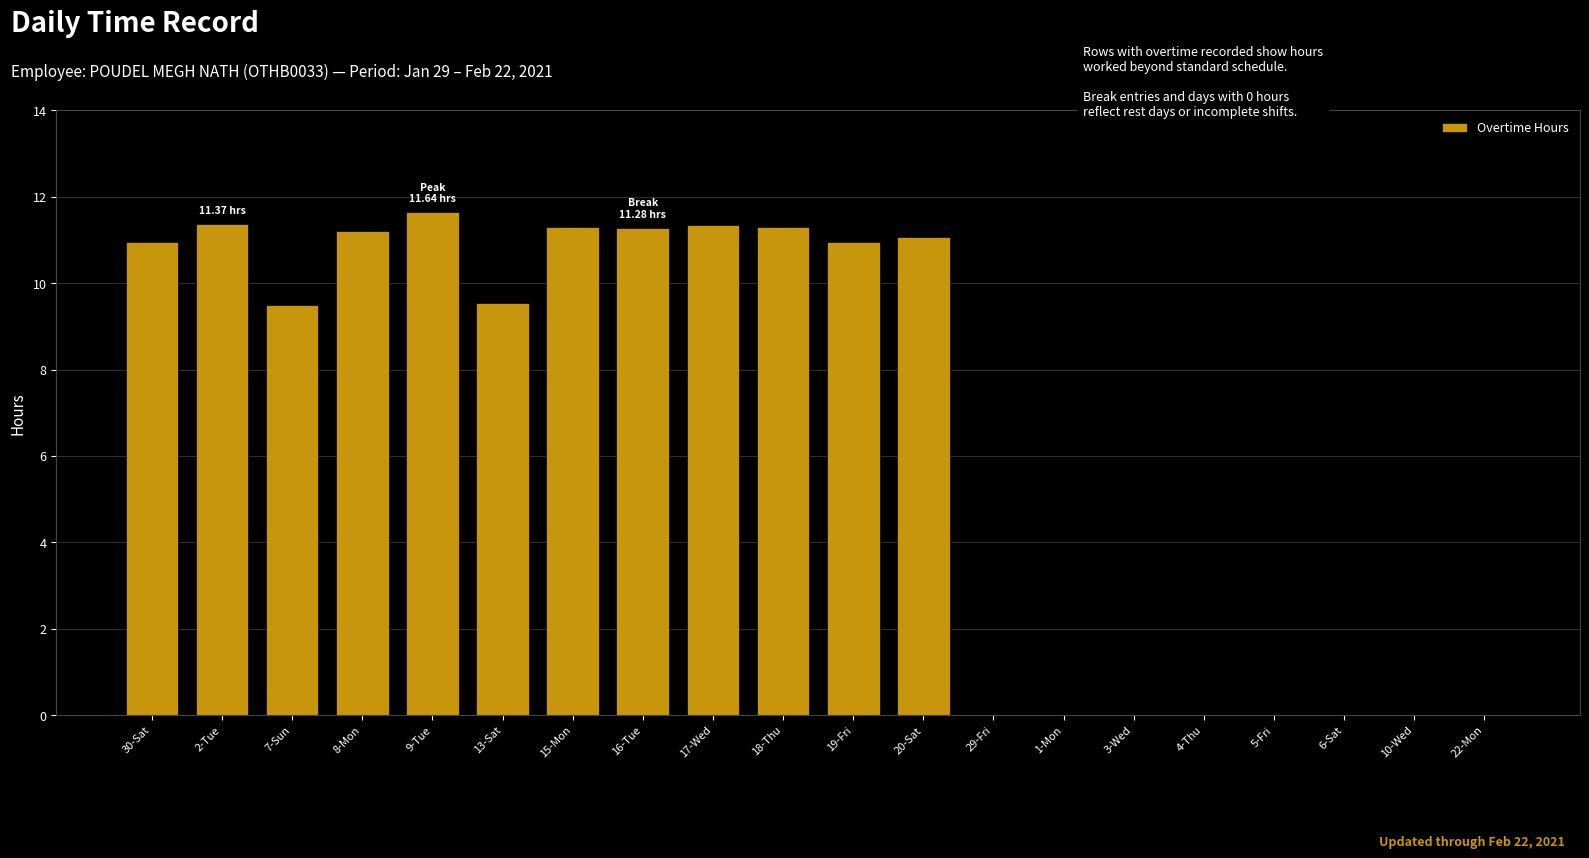

Between 10-Wed and 9-Tue, which is larger?

9-Tue